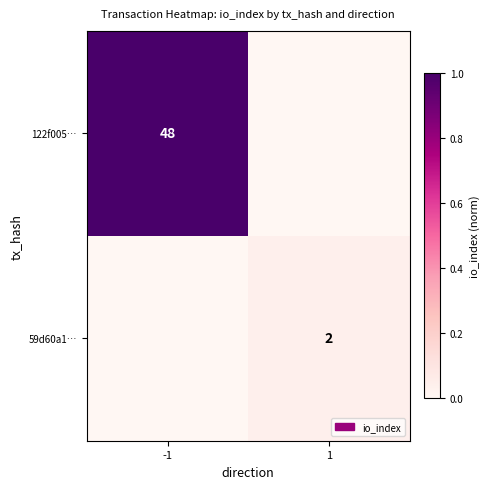

True or false: 122f005… has a value of 17 at -1.

False